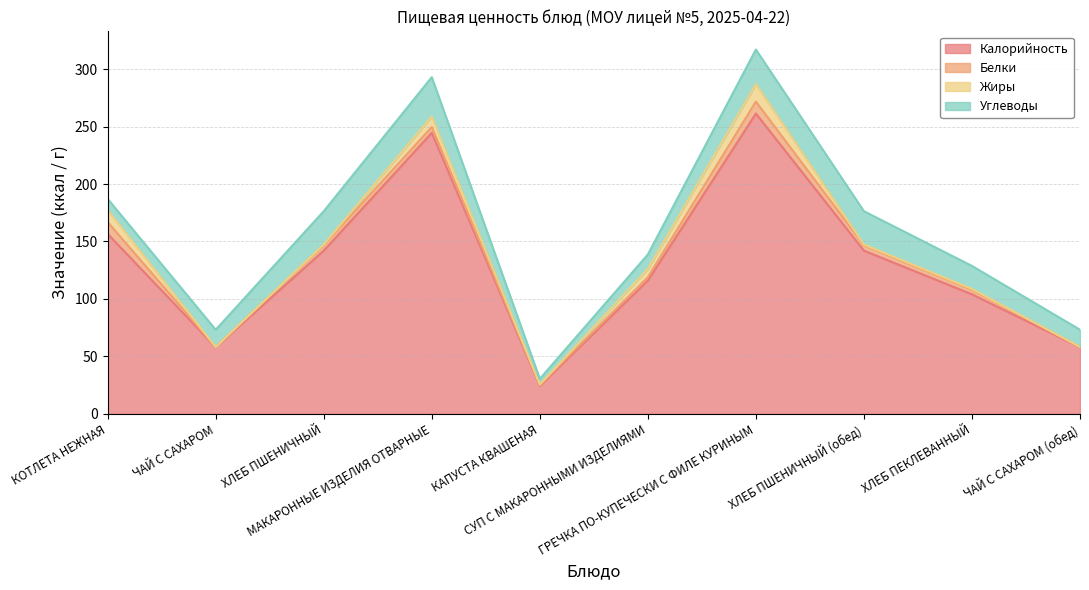

What is the difference between the Белки values at ЧАЙ С САХАРОМ (обед) and ХЛЕБ ПШЕНИЧНЫЙ (обед)?

4.5